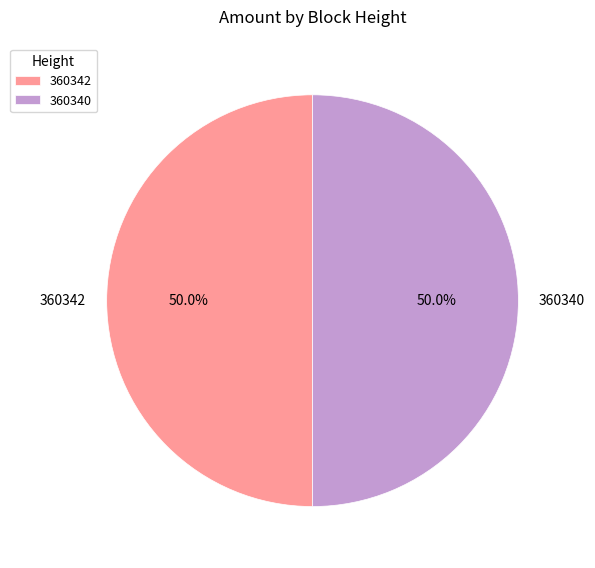

True or false: 360342 accounts for 50% of the total.

True